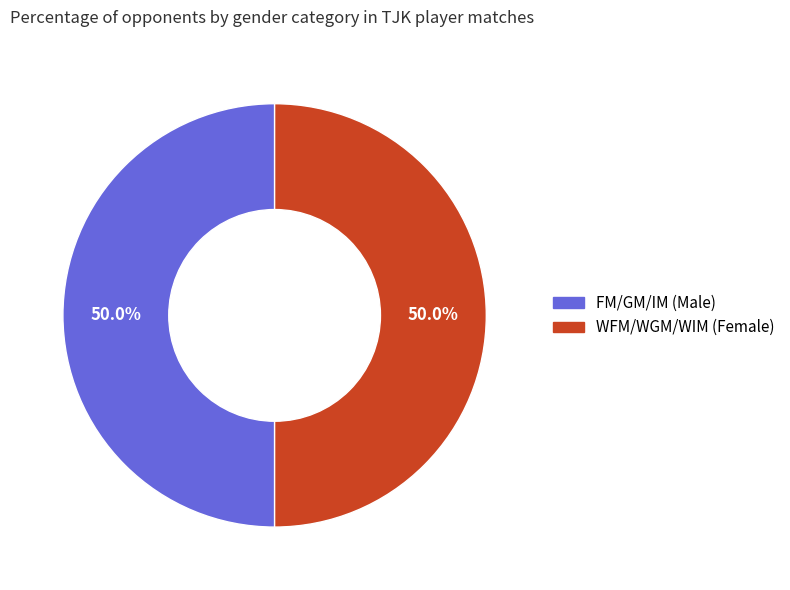

Is there a majority slice in this chart?

No